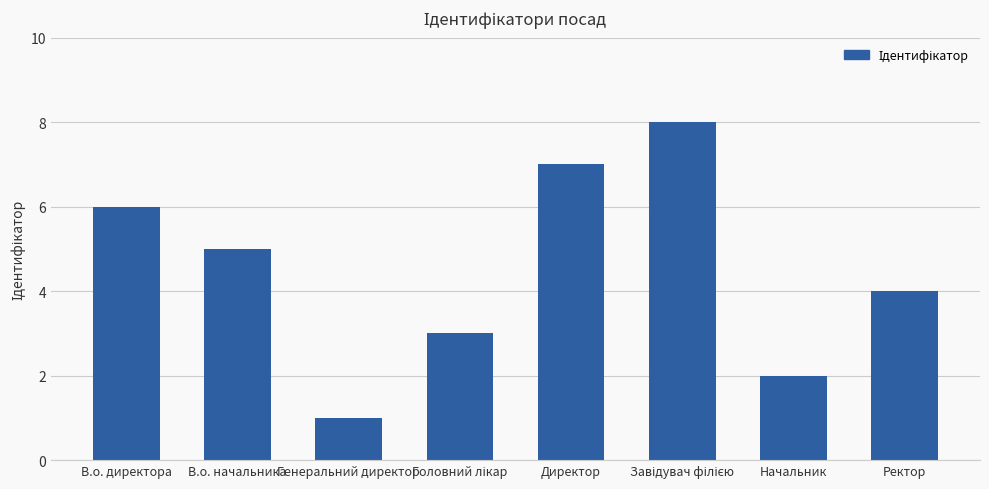

What is the change in value from Генеральний директор to Директор?

+6